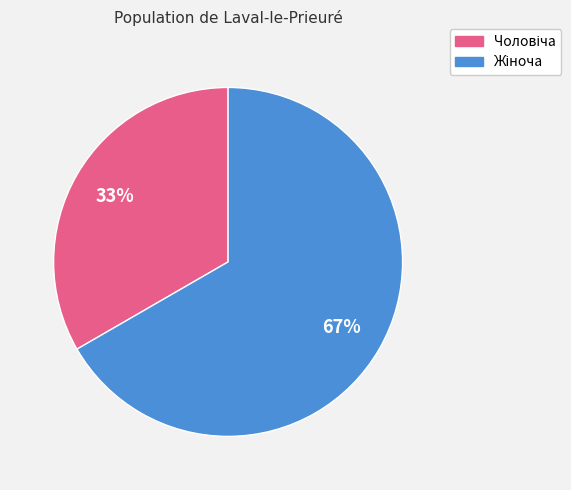

Is there a majority slice in this chart?

Yes